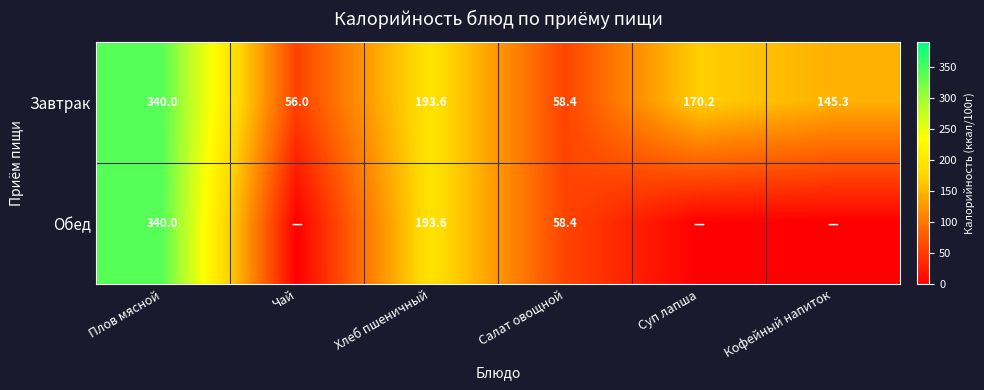

How many data points in Завтрак are above 170?

3